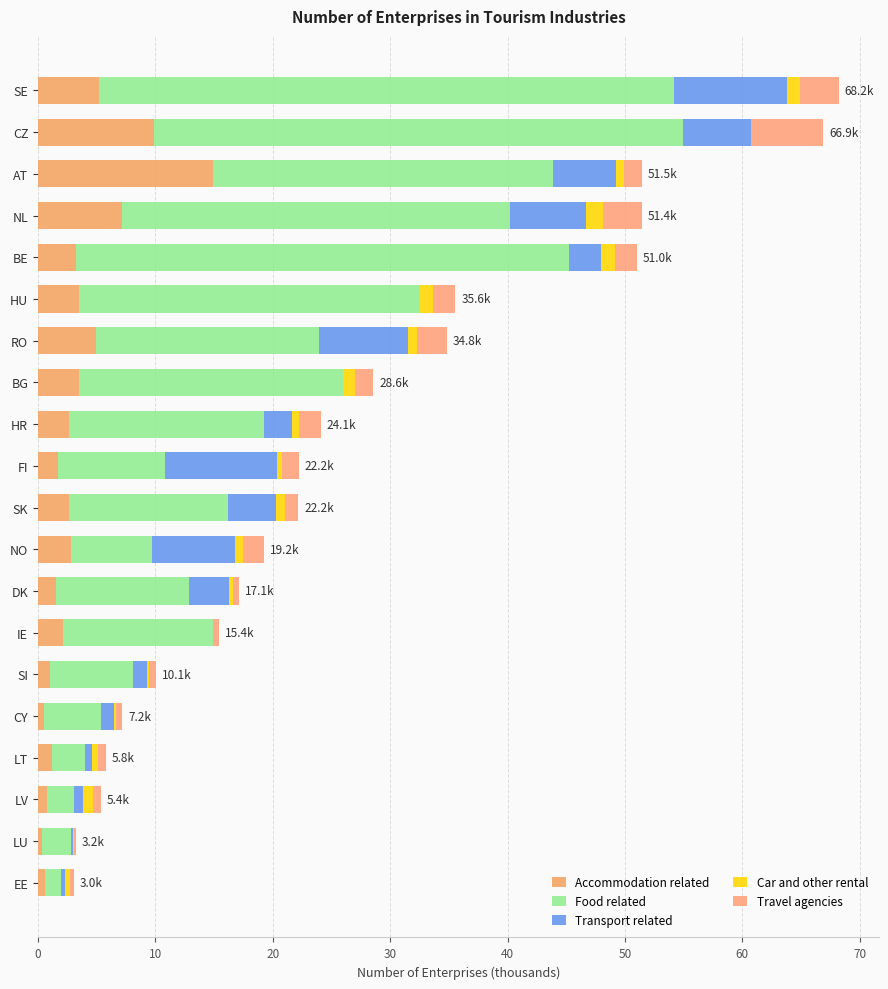

What is the sum of all Food related values?

359.7